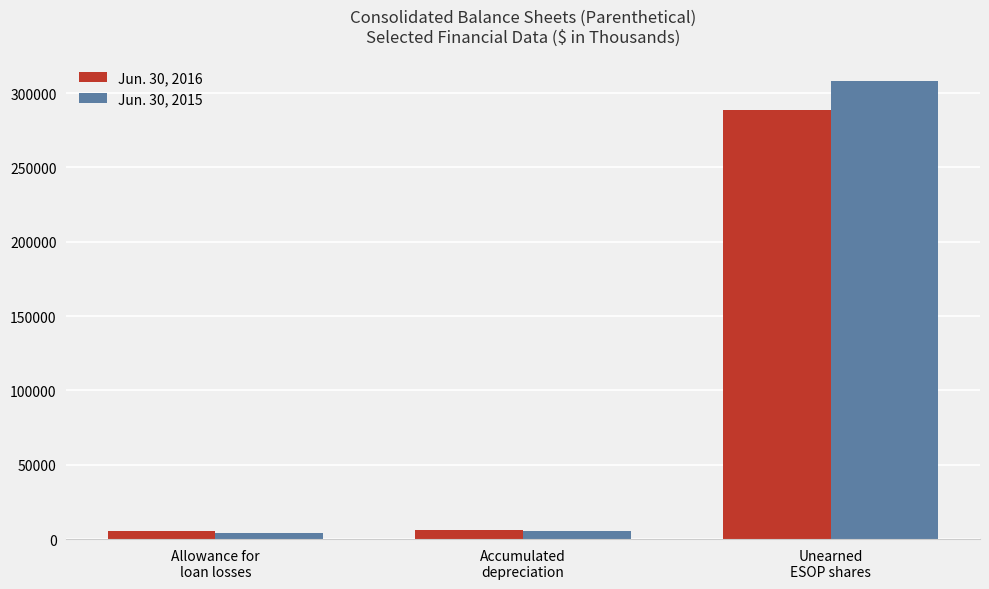

What is the difference between the Jun. 30, 2015 values at Allowance for
loan losses and Accumulated
depreciation?

1506